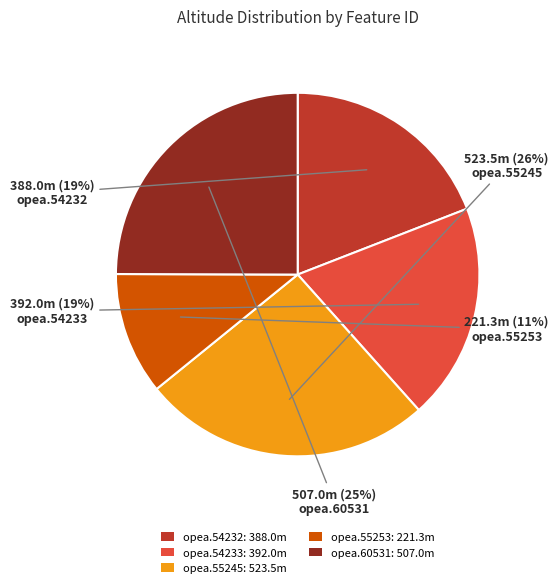

Is it true that opea.54233 is 19% of the pie?

True